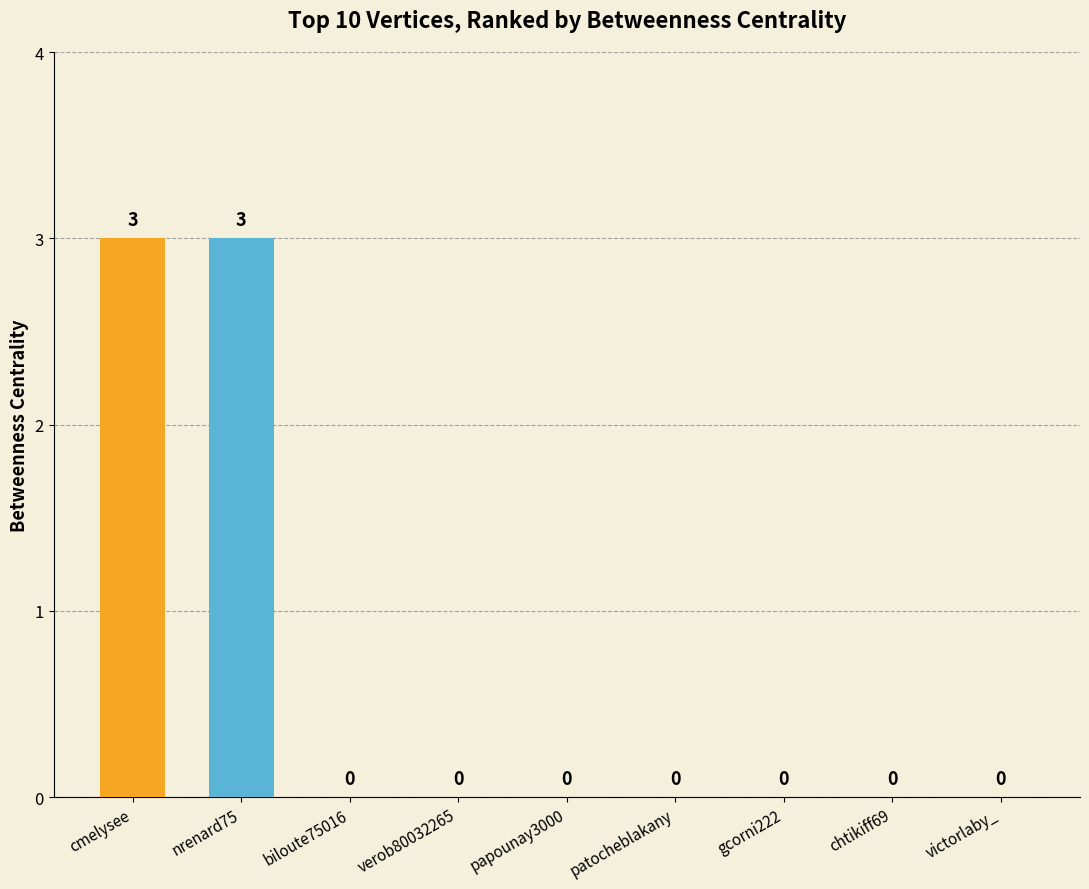

The value at gcorni222 is -2. True or false?

False